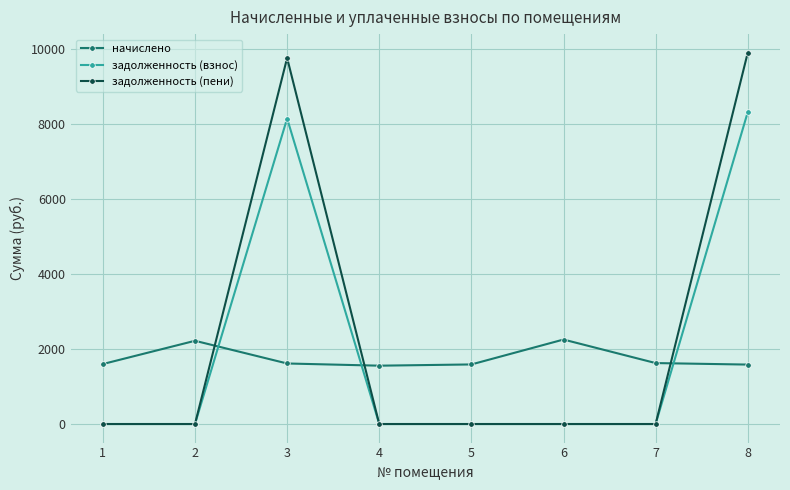

Where do начислено and задолженность (пени) first cross each other?

2 and 3